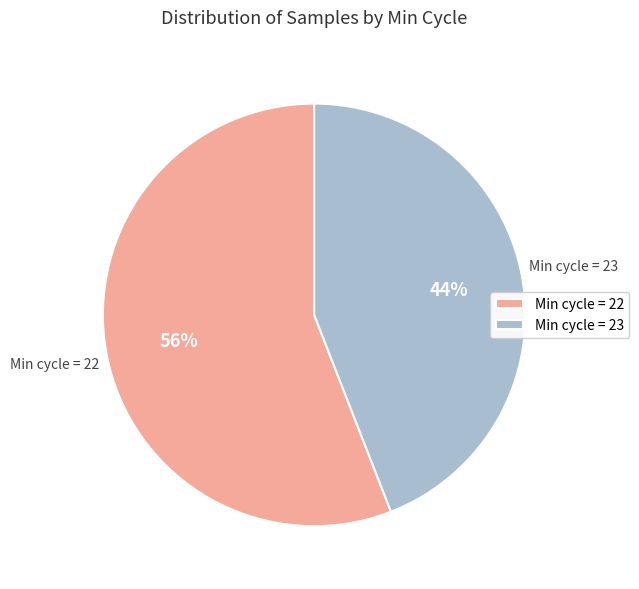

Do Min cycle = 23 and Min cycle = 22 together represent more than half of the pie?

Yes